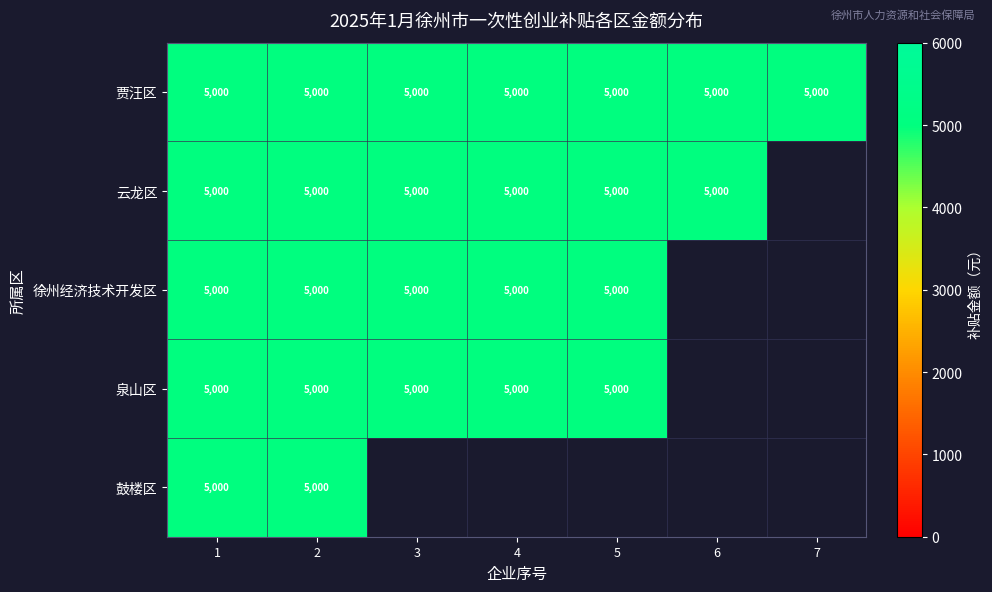

The value of 鼓楼区 at 2 is 5000. True or false?

True